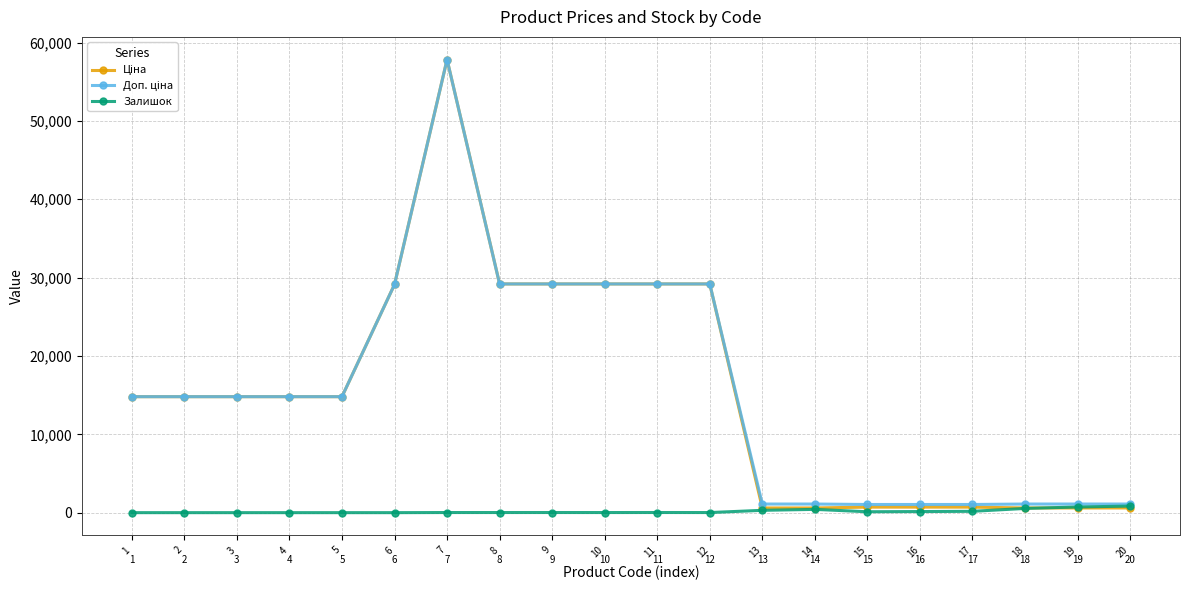

What is the total value across all series at 2?

29601.6